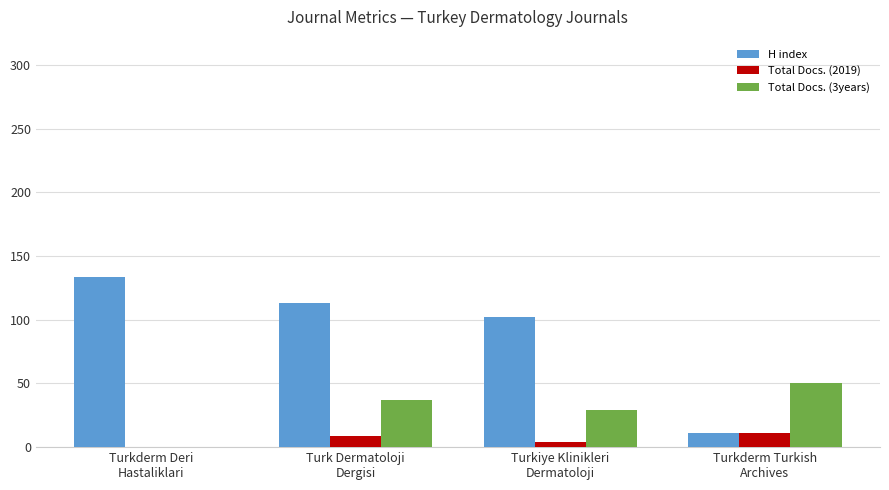

Count the number of data series in this chart.

3